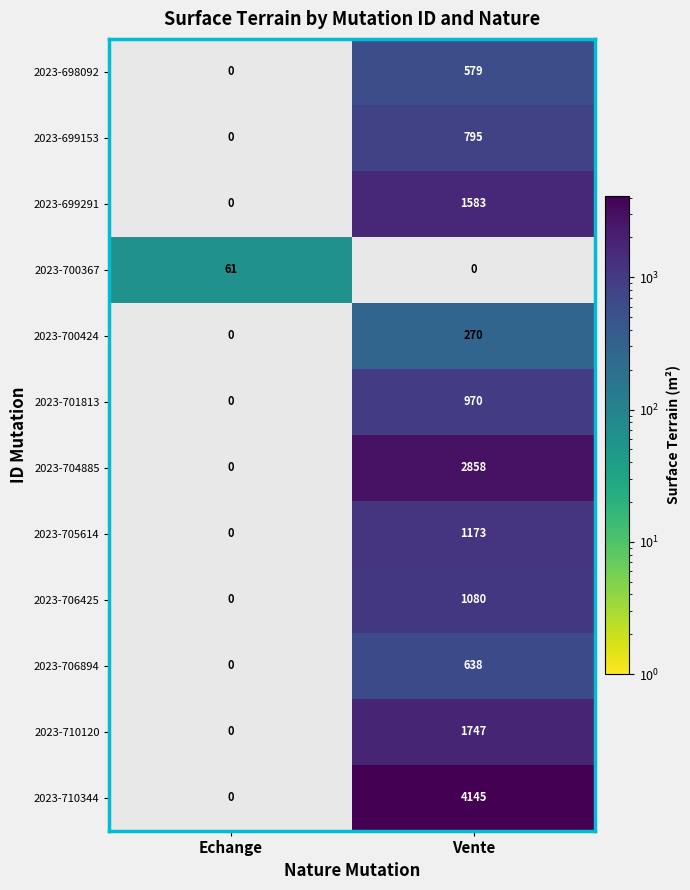

How many series are shown in this chart?

12